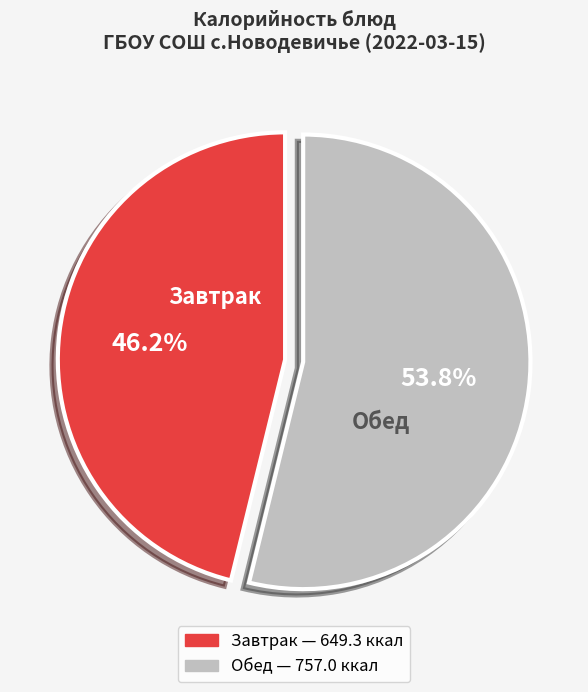

Does any single category account for the majority?

Yes